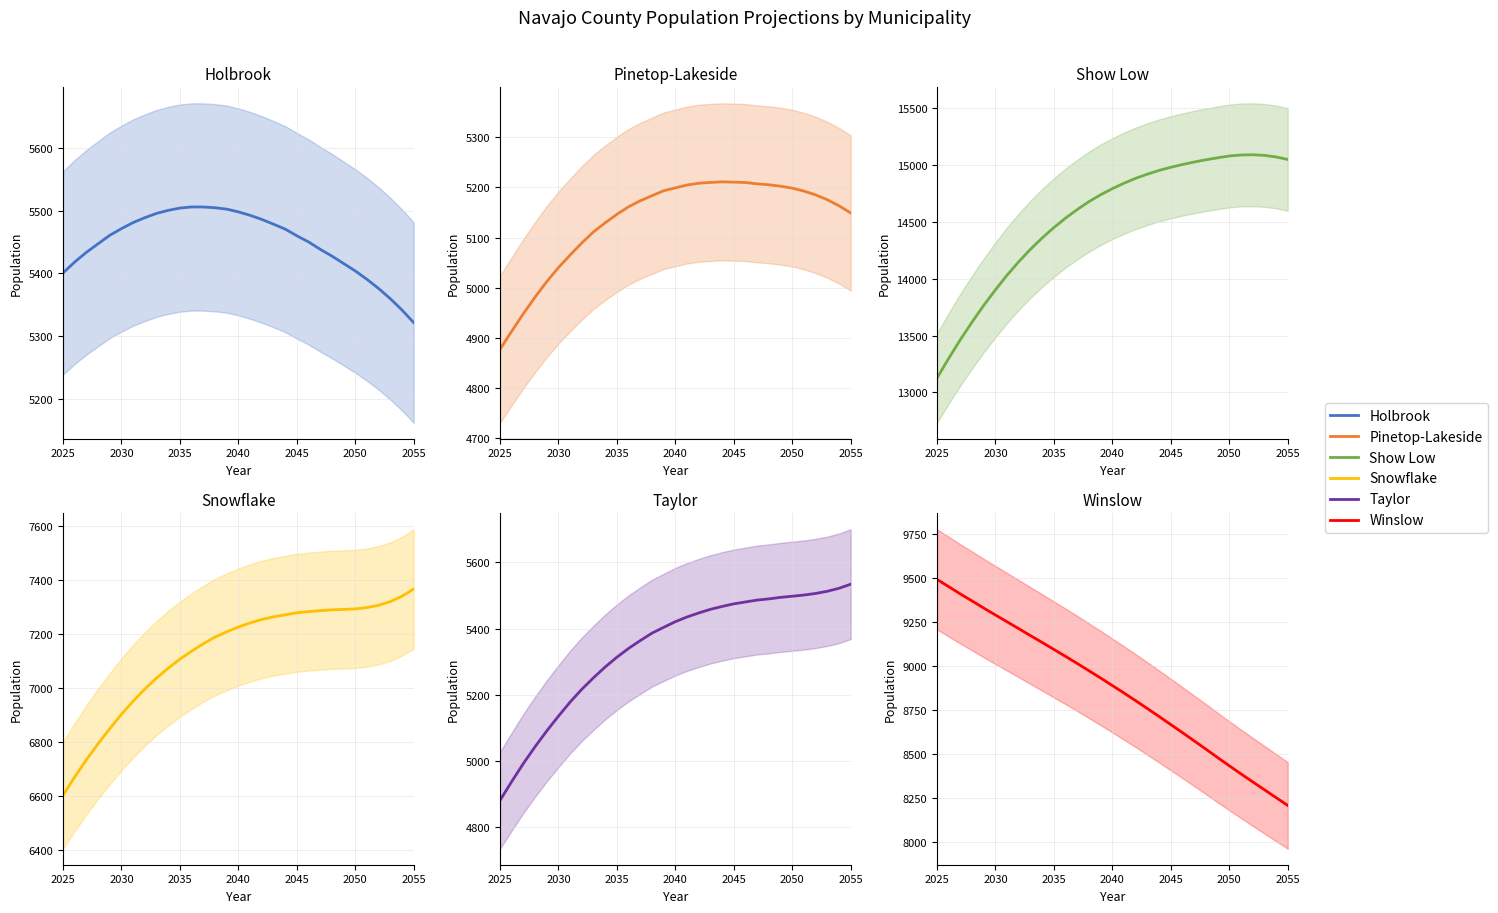

Reading left to right, what are all the values shown in this chart?

Holbrook: 5400.9	5418.3	5433.8	5447.4	5460.9	5471.5	5481.2	5488.9	5495.8	5500.6	5504.2	5506.1	5506.0	5504.8	5502.6	5498.2	5492.7	5486.2	5478.6	5470.8	5460.1	5450.3	5438.6	5427.8	5416.0	5404.1	5390.7	5376.1	5359.8	5341.7	5321.7
Pinetop-Lakeside: 4877.6	4913.5	4948.5	4981.4	5012.3	5040.2	5065.3	5089.2	5111.3	5129.4	5146.2	5161.2	5173.2	5183.2	5193.1	5198.9	5204.5	5208.1	5209.6	5210.9	5210.3	5209.5	5206.8	5205.0	5202.2	5198.3	5192.5	5184.9	5175.2	5163.3	5148.9
Show Low: 13126.6	13299.8	13464.9	13619.9	13766.5	13903.2	14033.0	14151.6	14260.5	14360.0	14451.1	14534.5	14610.0	14679.1	14740.1	14793.5	14841.7	14884.6	14921.3	14954.1	14981.4	15006.1	15028.0	15047.4	15064.9	15081.0	15089.8	15092.0	15086.4	15072.6	15050.3
Snowflake: 6601.6	6669.3	6732.9	6792.6	6848.1	6901.7	6950.3	6994.9	7035.6	7072.2	7105.6	7135.1	7162.7	7187.1	7206.5	7224.6	7239.6	7252.5	7262.3	7269.7	7277.3	7281.7	7285.1	7288.4	7289.7	7291.7	7296.4	7305.1	7318.8	7338.4	7365.4
Taylor: 4880.6	4937.4	4992.1	5042.9	5090.5	5135.2	5177.9	5216.5	5251.3	5284.0	5313.4	5340.0	5363.7	5386.2	5403.7	5420.9	5435.1	5447.2	5458.2	5466.9	5474.7	5480.4	5486.1	5489.8	5494.3	5497.8	5501.4	5506.2	5512.8	5521.8	5534.1
Winslow: 9492.6	9451.5	9409.7	9370.0	9329.5	9290.2	9251.2	9212.3	9172.8	9134.2	9094.4	9054.9	9014.7	8973.4	8932.0	8889.4	8846.8	8803.1	8758.4	8713.3	8667.6	8621.7	8575.0	8528.1	8480.4	8433.6	8387.5	8342.3	8297.5	8252.9	8208.2